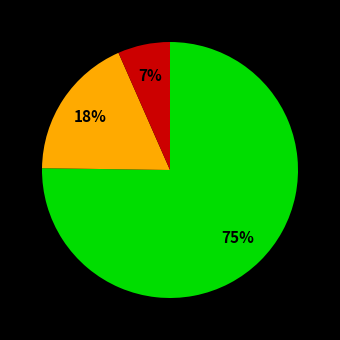

To the nearest percent, what is the average slice percentage?

33%